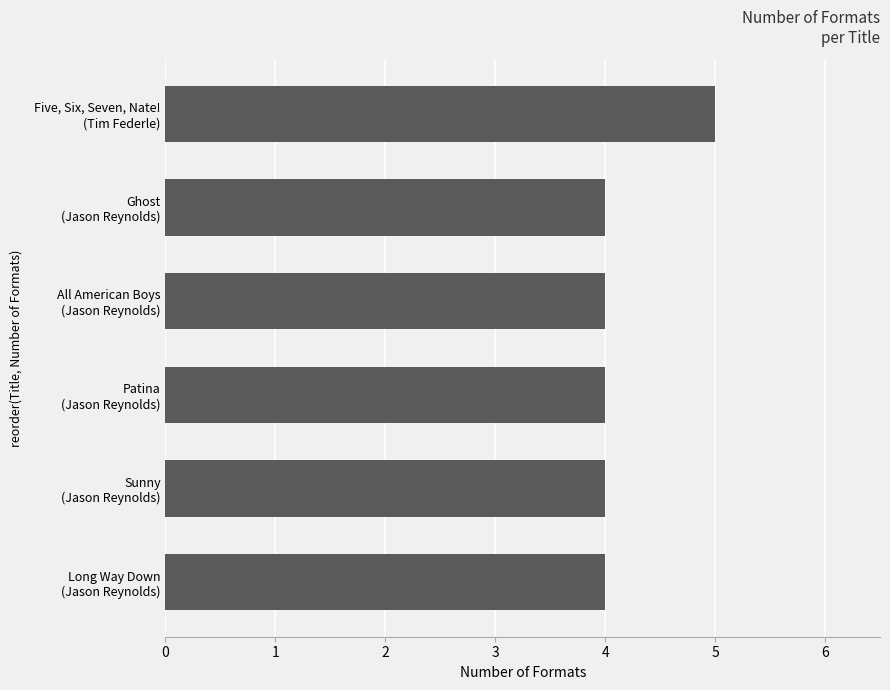

What is the sum of all values?

25